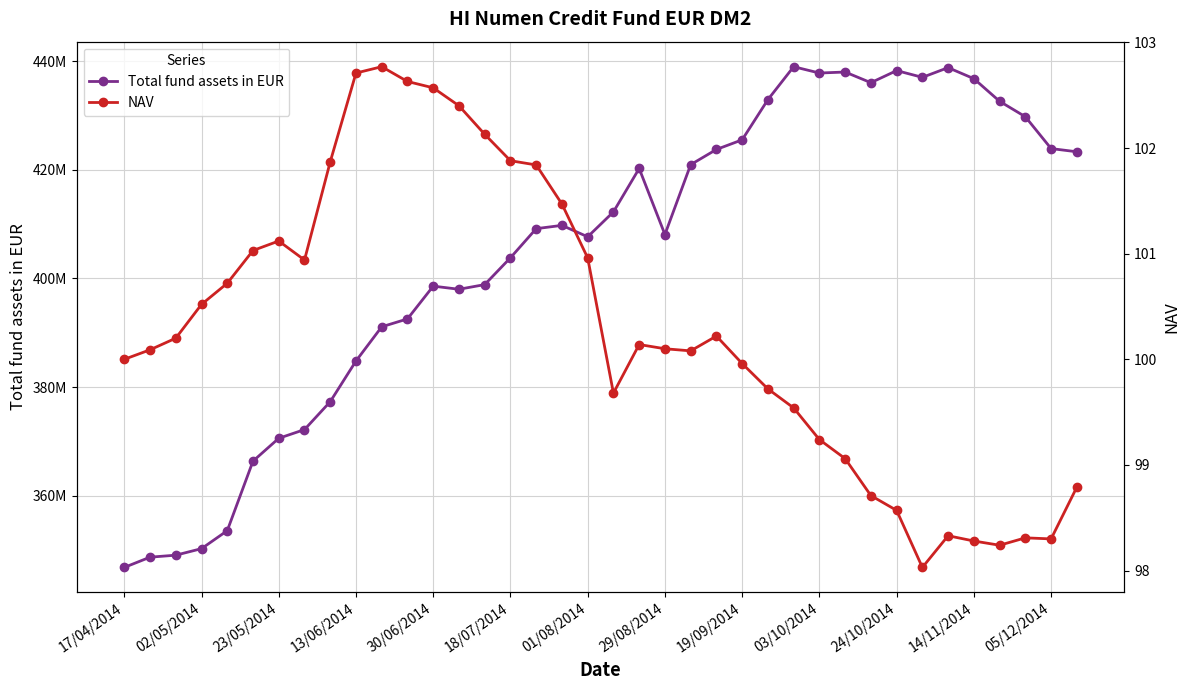

What position from the right is 24/10/2014?

8